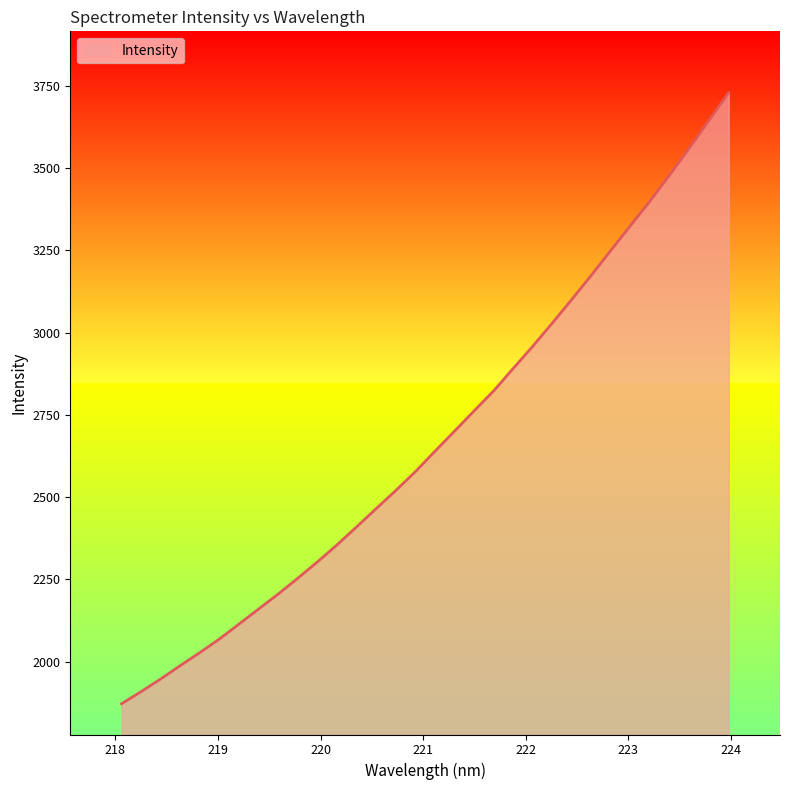

What is the maximum value shown in the chart?

3729.7